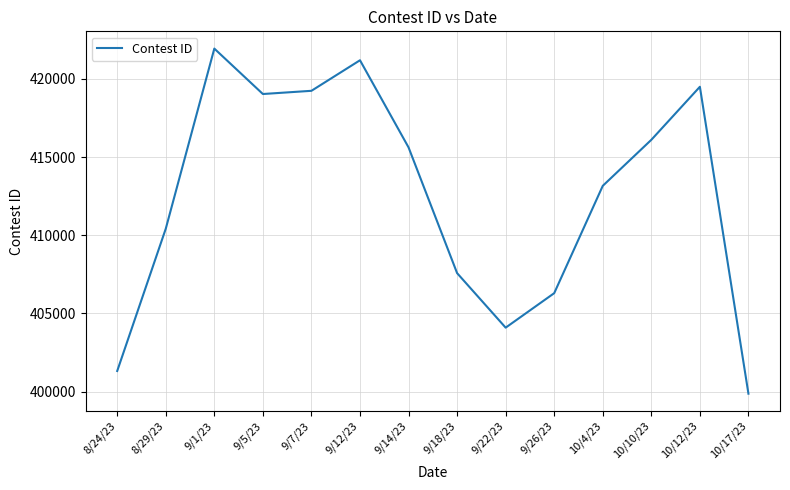

What is the smallest value displayed?

399873